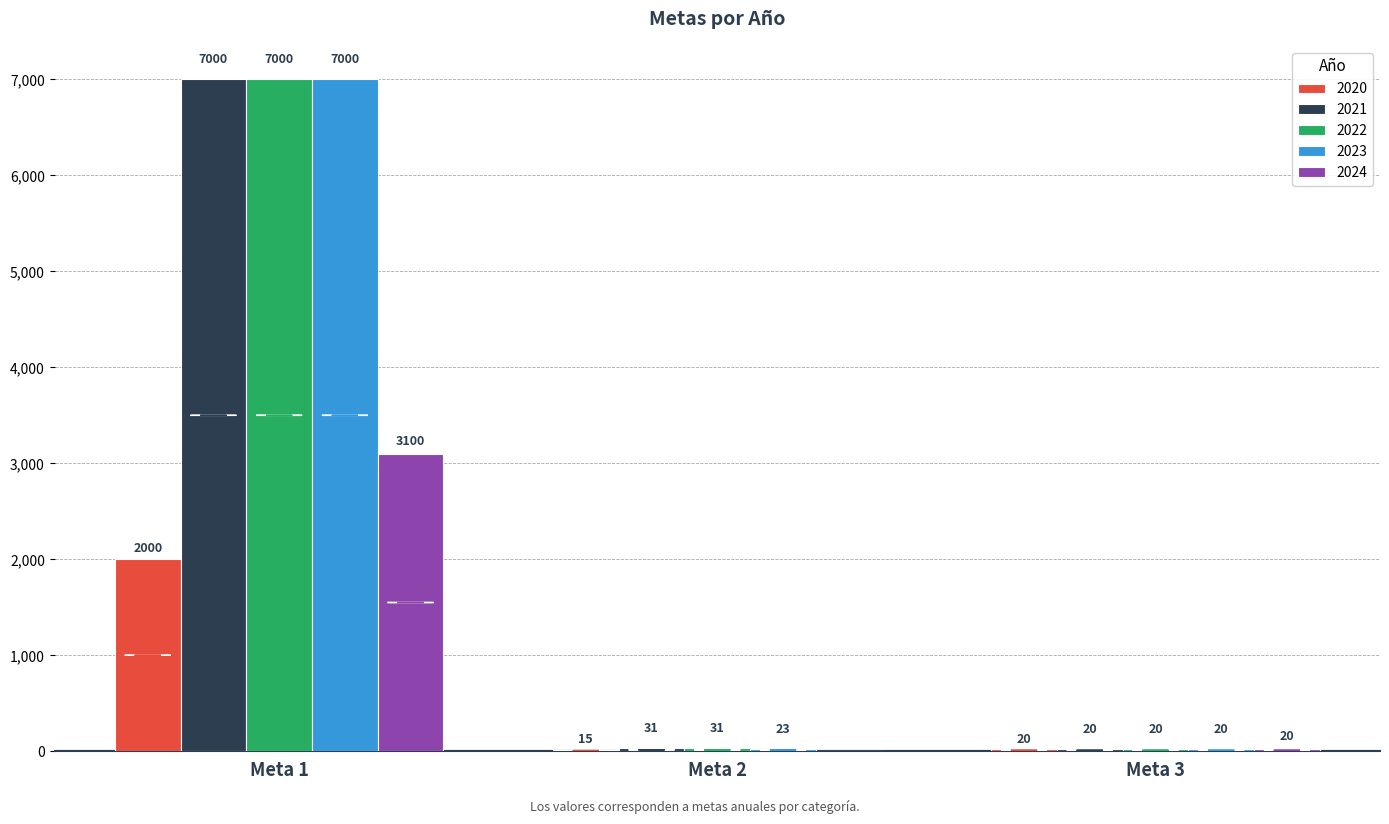

Which series changed the most between Meta 2 and Meta 3?

2024